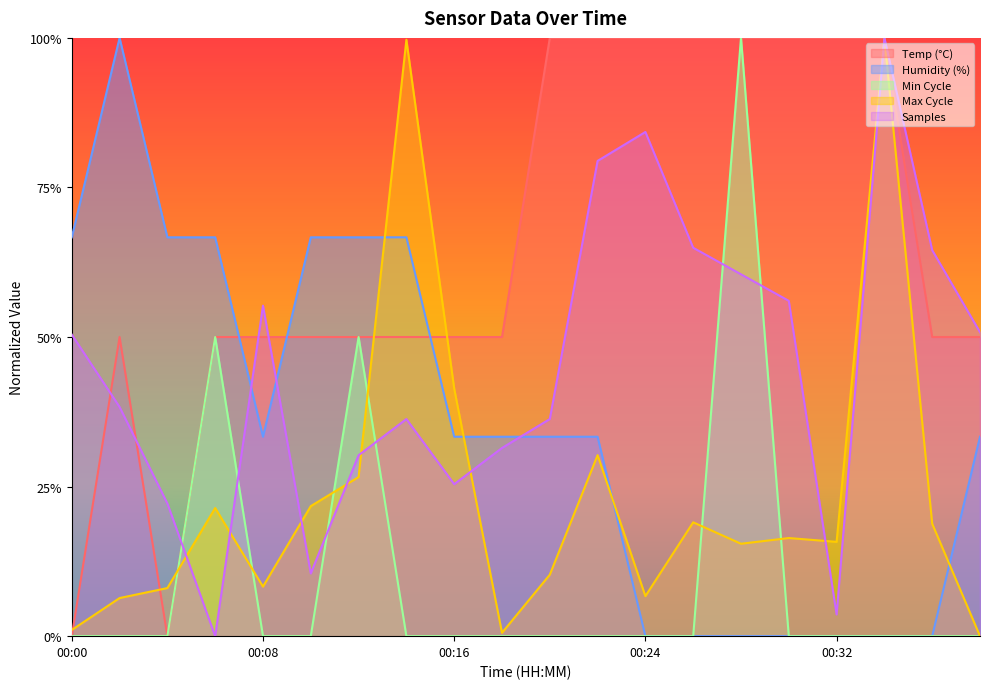

How many lines are shown in the chart?

5